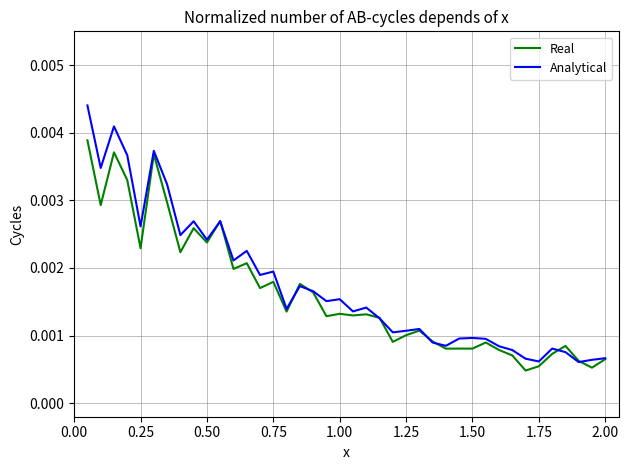

Does the chart display data point markers on the line(s)?

No